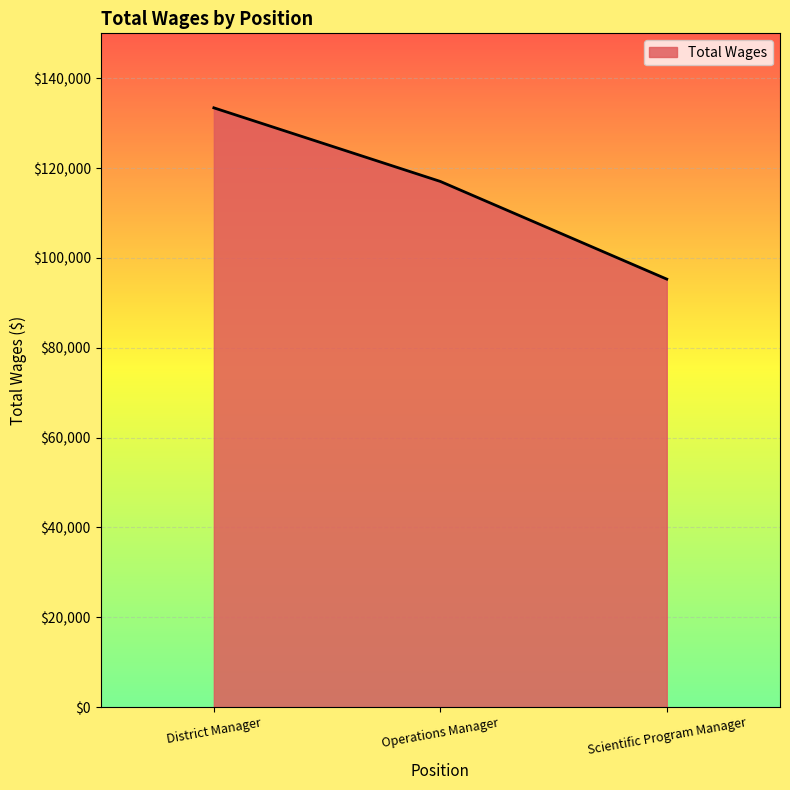

The value at Operations Manager is 180233. True or false?

False